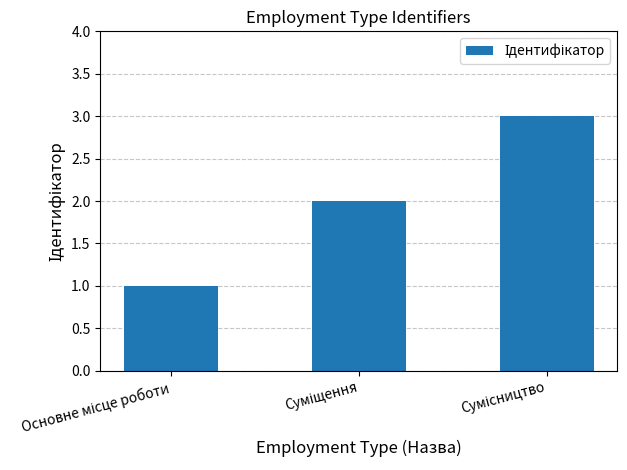

What is the maximum value shown in the chart?

3